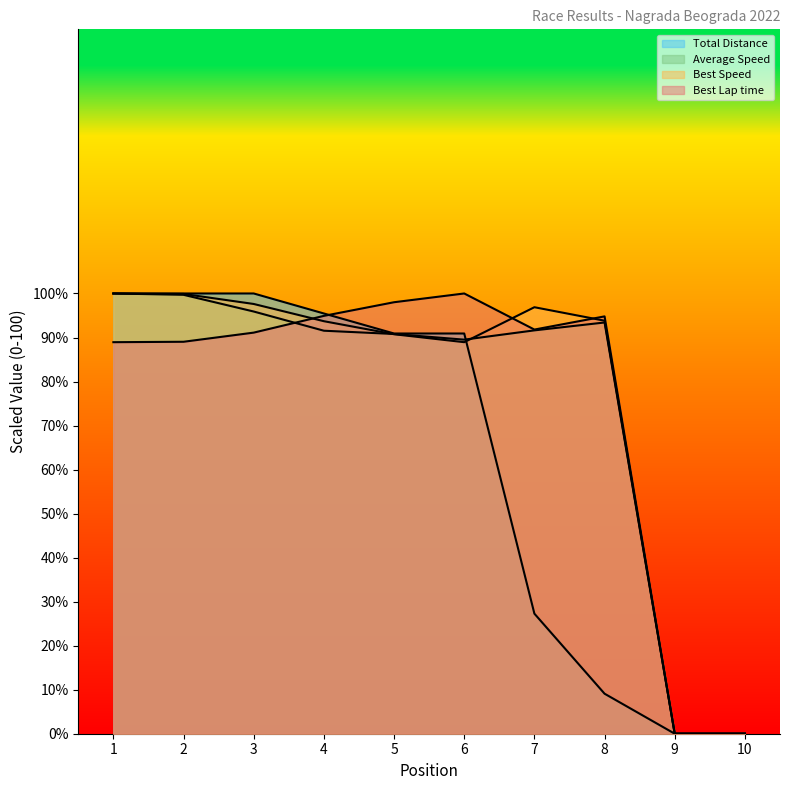

How many data points does each series have?

10